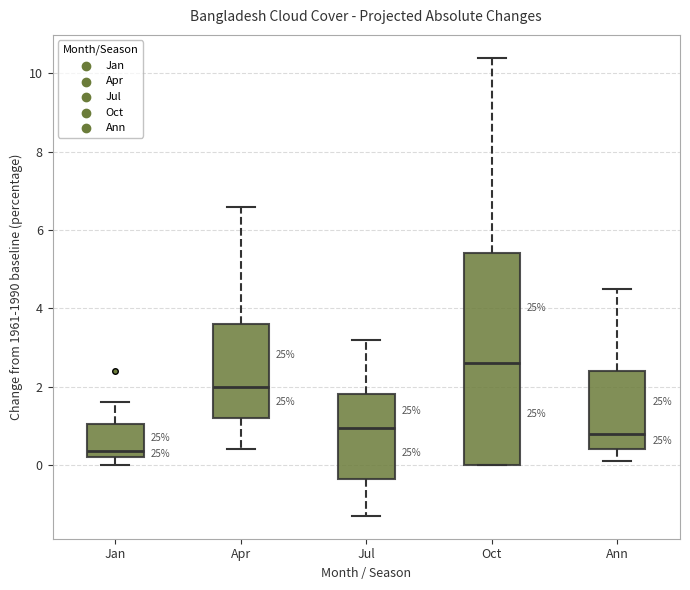

Which box has the highest median line?

Oct